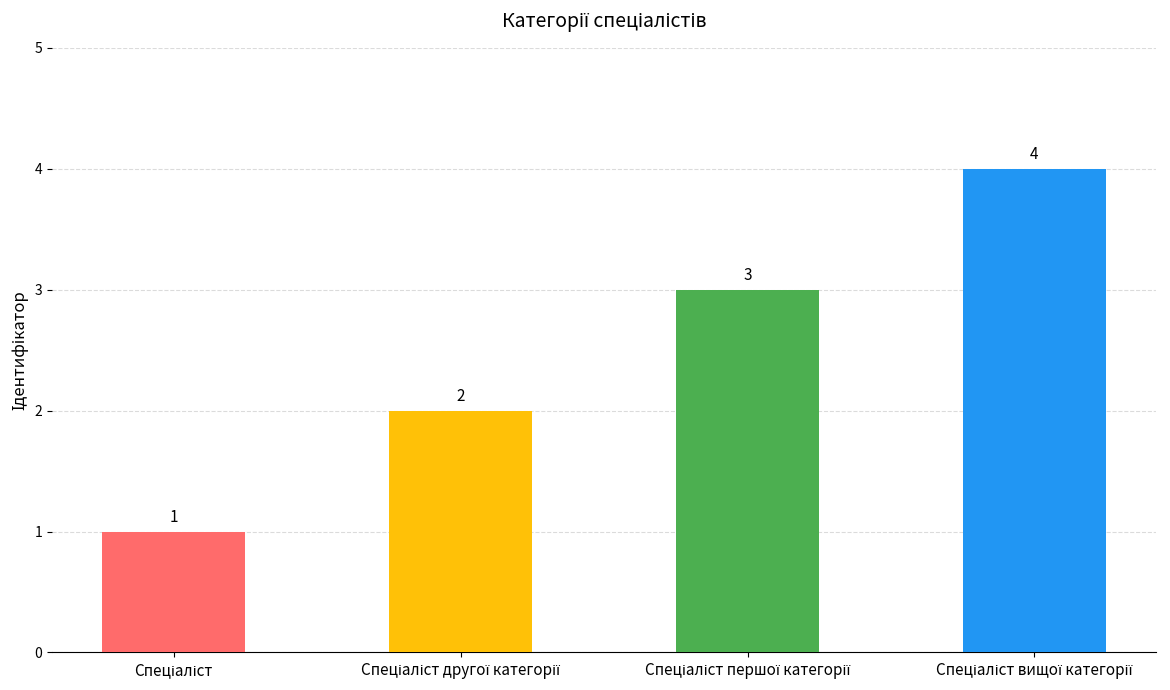

What is the value of the 2nd bar from the left?

2